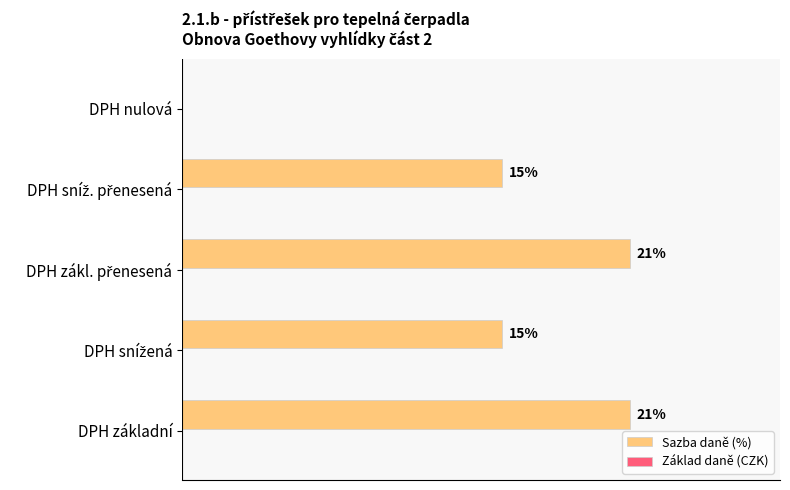

Are the bars horizontal?

Yes